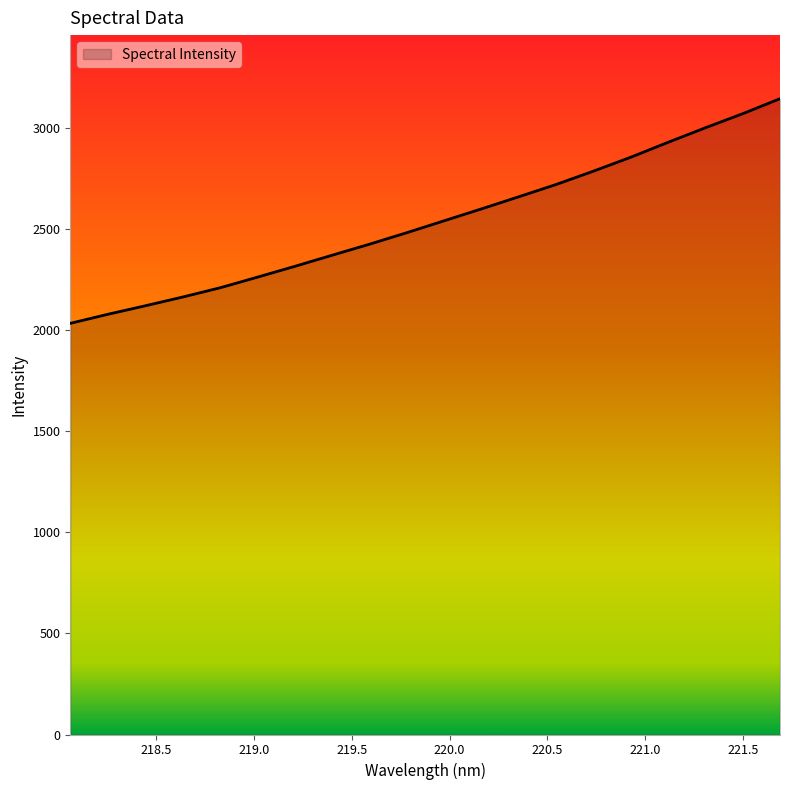

What is the smallest value displayed?

2034.7